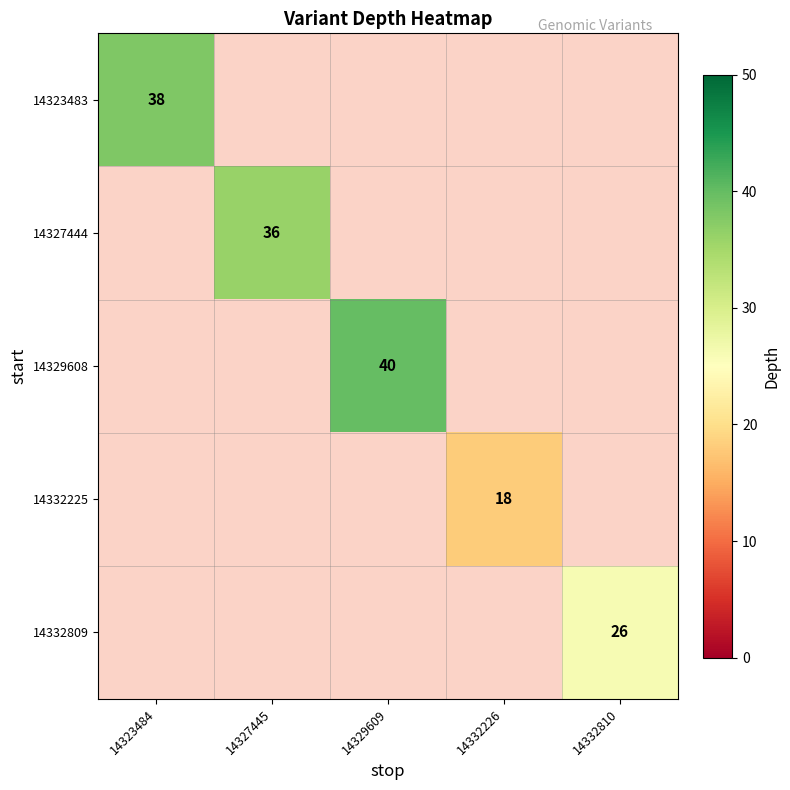

How many categories are shown in the chart?

5